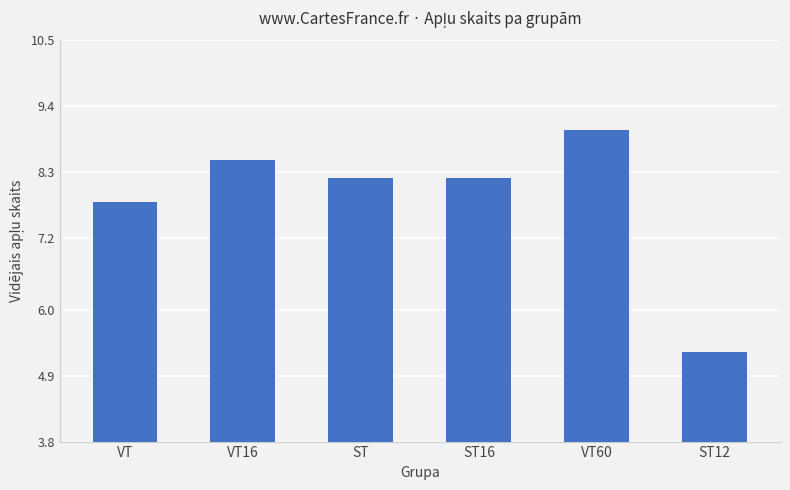

What is the ratio of the value at VT60 to the value at ST12?

1.7